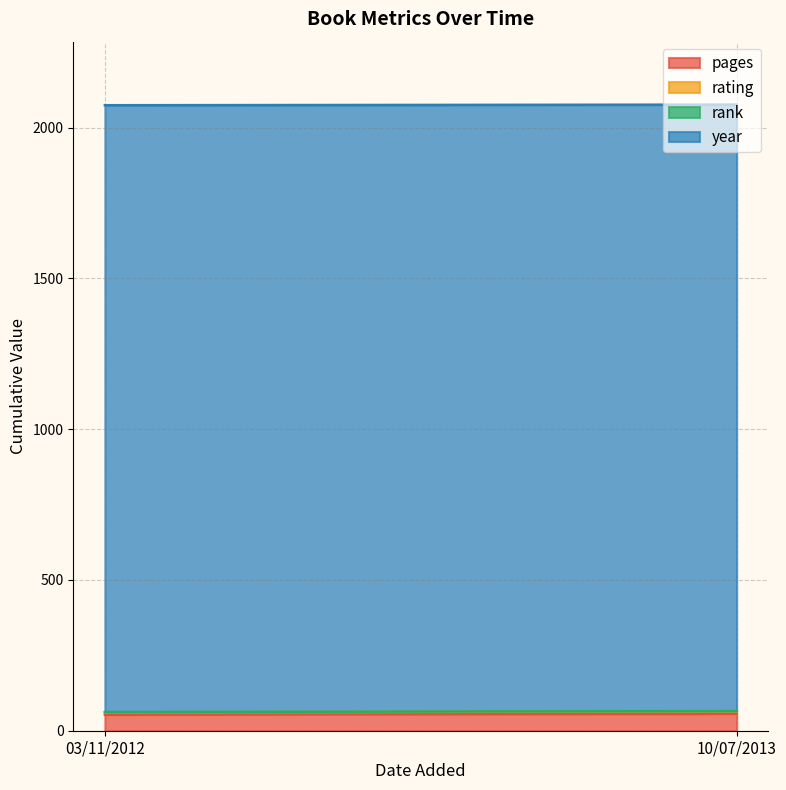

What is the spread (max minus min) of values at 10/07/2013?

2010